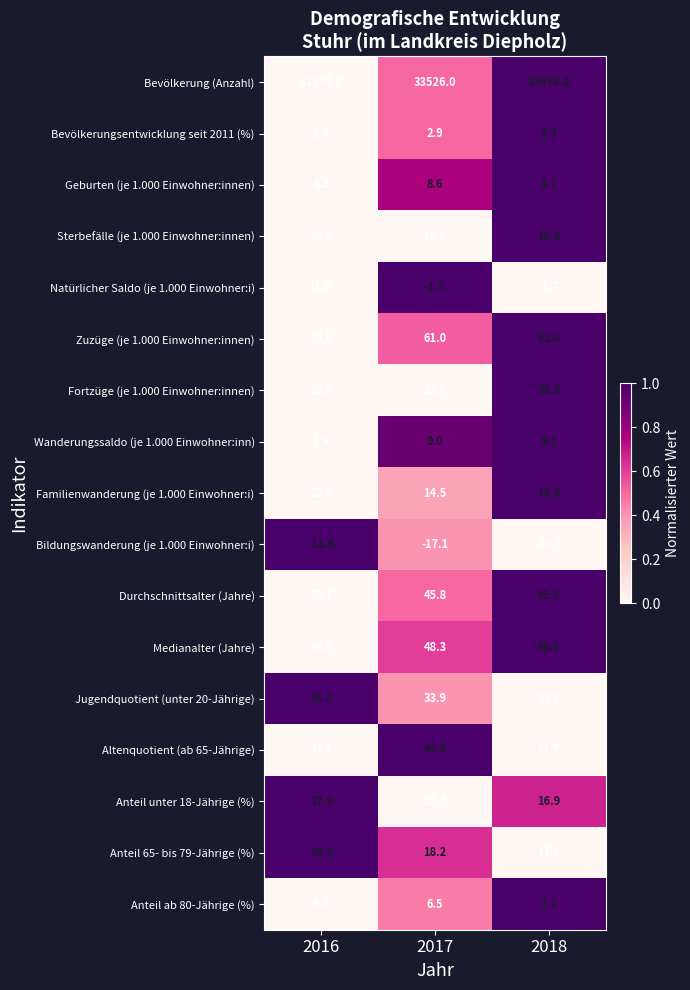

Rank the series at 2018 from lowest to highest value.

Bildungswanderung (je 1.000 Einwohner:i), Natürlicher Saldo (je 1.000 Einwohner:i), Bevölkerungsentwicklung seit 2011 (%), Anteil ab 80-Jährige (%), Geburten (je 1.000 Einwohner:innen), Wanderungssaldo (je 1.000 Einwohner:inn), Sterbefälle (je 1.000 Einwohner:innen), Anteil unter 18-Jährige (%), Anteil 65- bis 79-Jährige (%), Familienwanderung (je 1.000 Einwohner:i), Jugendquotient (unter 20-Jährige), Altenquotient (ab 65-Jährige), Durchschnittsalter (Jahre), Medianalter (Jahre), Fortzüge (je 1.000 Einwohner:innen), Zuzüge (je 1.000 Einwohner:innen), Bevölkerung (Anzahl)